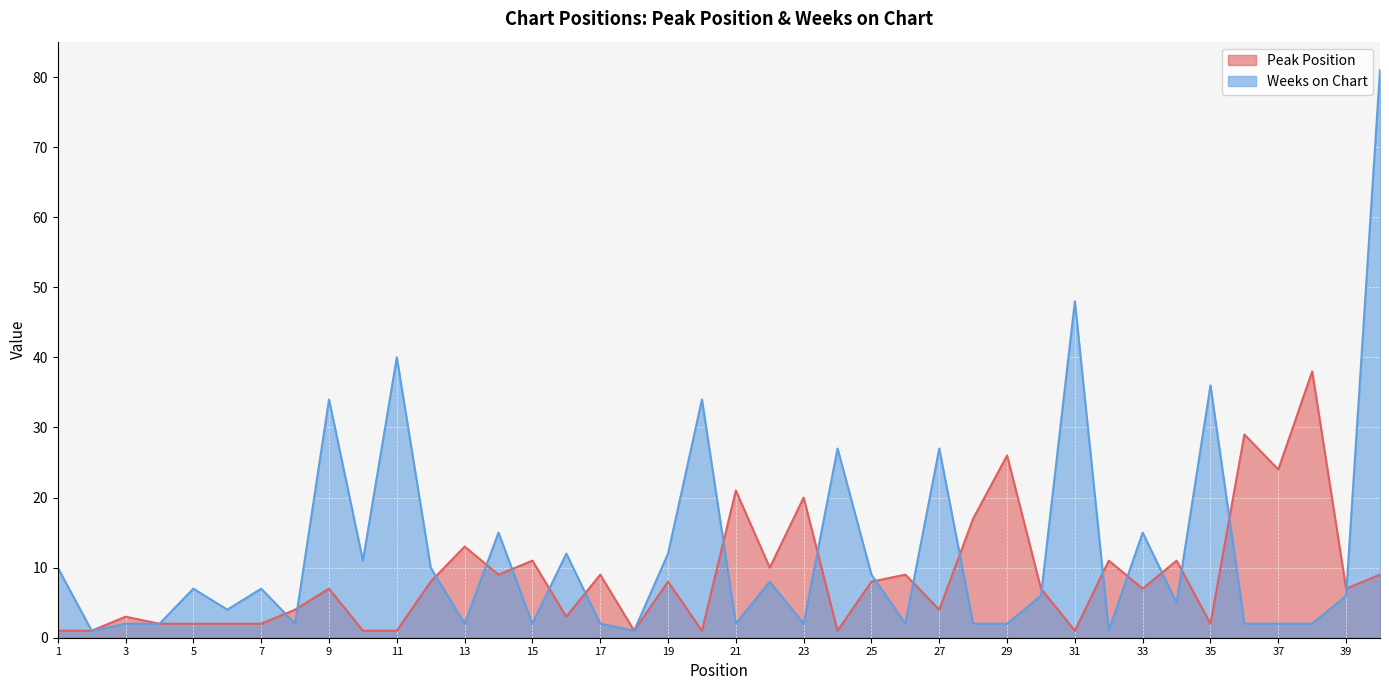

True or false: Peak Position has a value of 4 at 27.

True